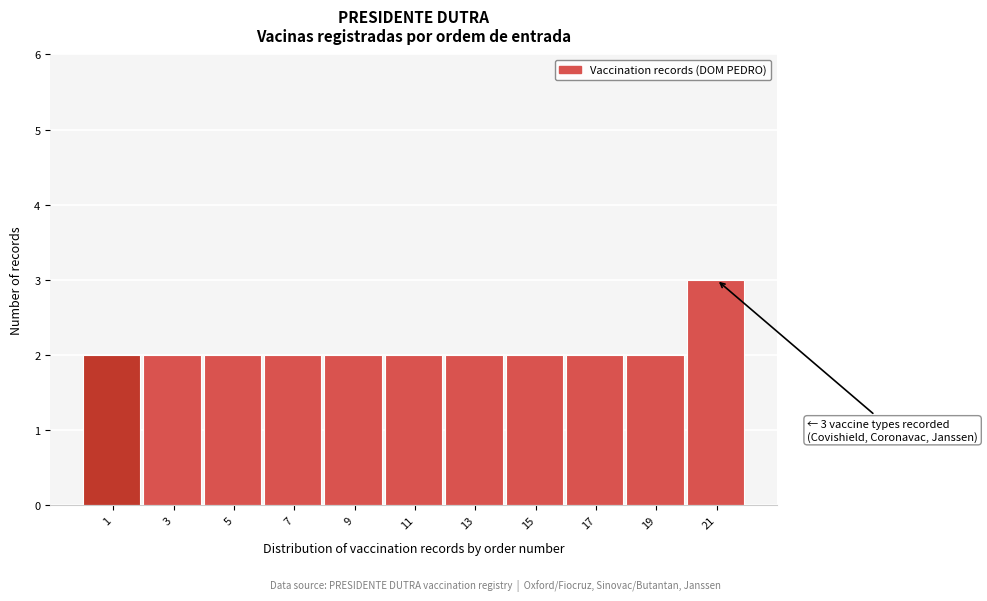

Reading right to left, what are all the values shown in this chart?

3	2	2	2	2	2	2	2	2	2	2